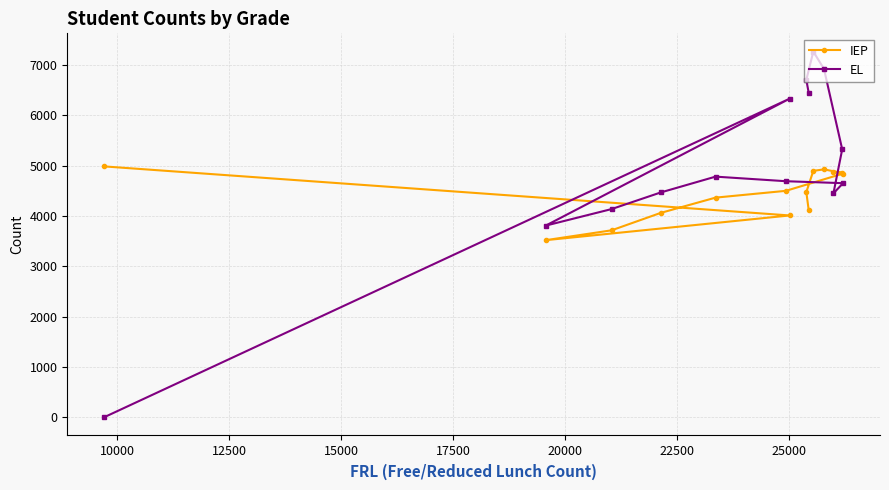

List the series in order of their overall mean, highest first.

EL, IEP